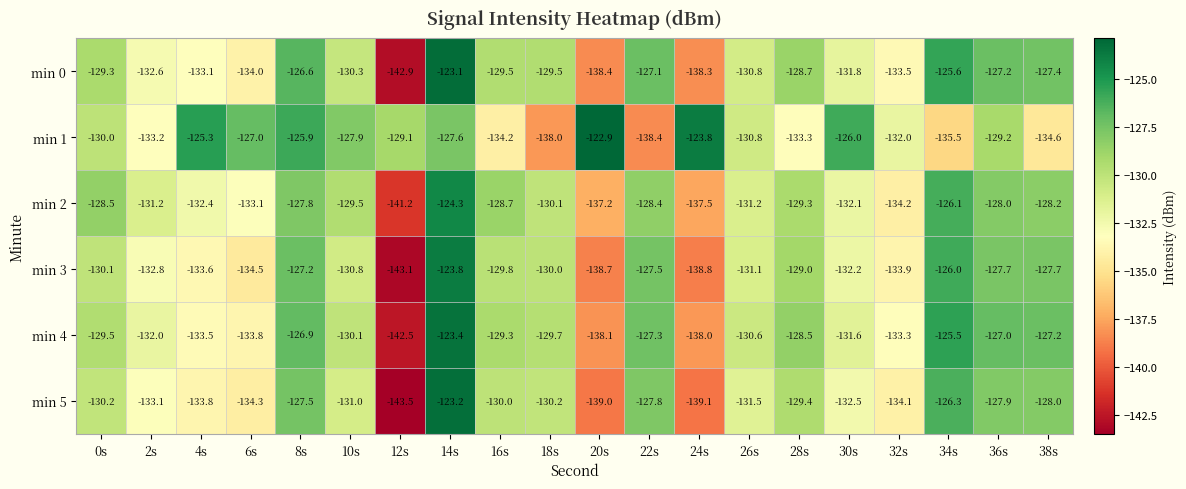

At 6s, list the series in order from smallest to largest.

min 3, min 5, min 0, min 4, min 2, min 1